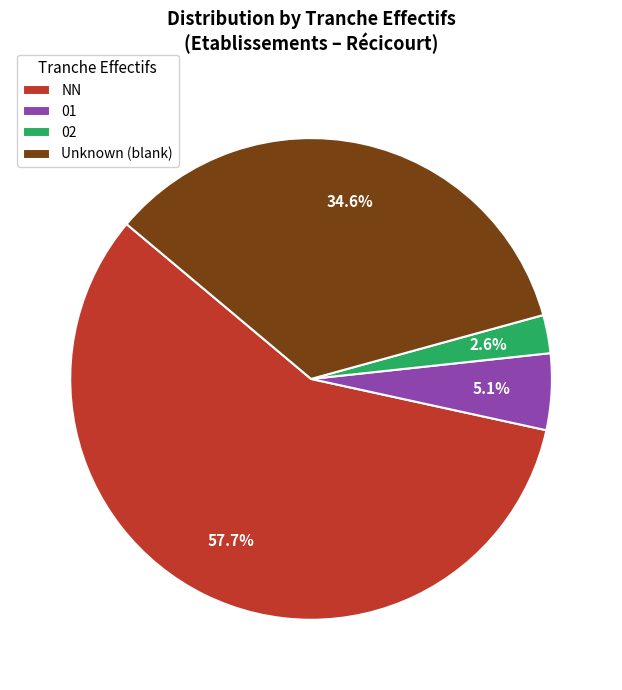

Rank the categories by value from highest to lowest.

NN, Unknown (blank), 01, 02